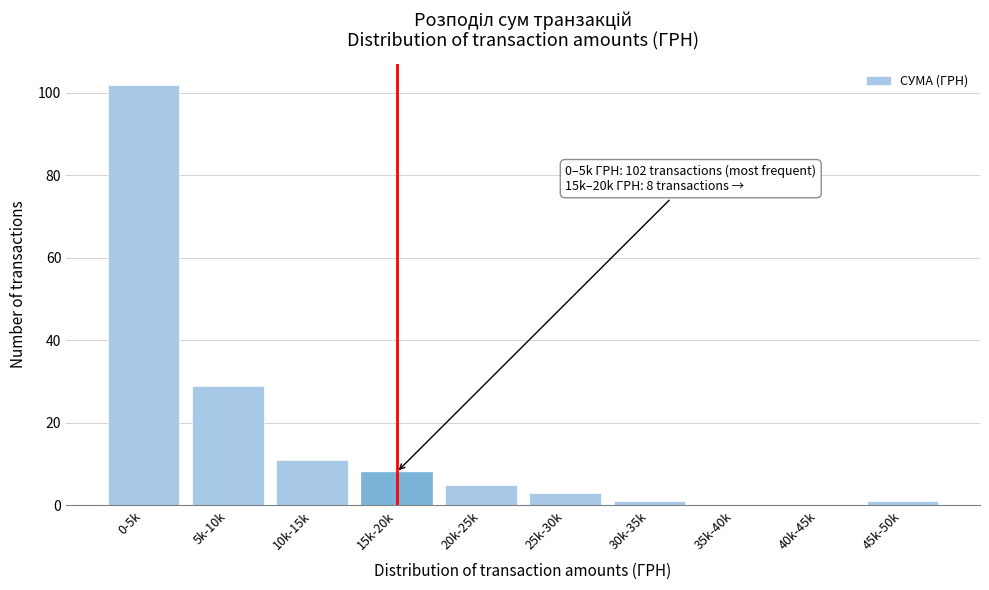

Reading left to right, list all the values displayed in this chart.

0-5k=102	5k-10k=29	10k-15k=11	15k-20k=8	20k-25k=5	25k-30k=3	30k-35k=1	35k-40k=0	40k-45k=0	45k-50k=1